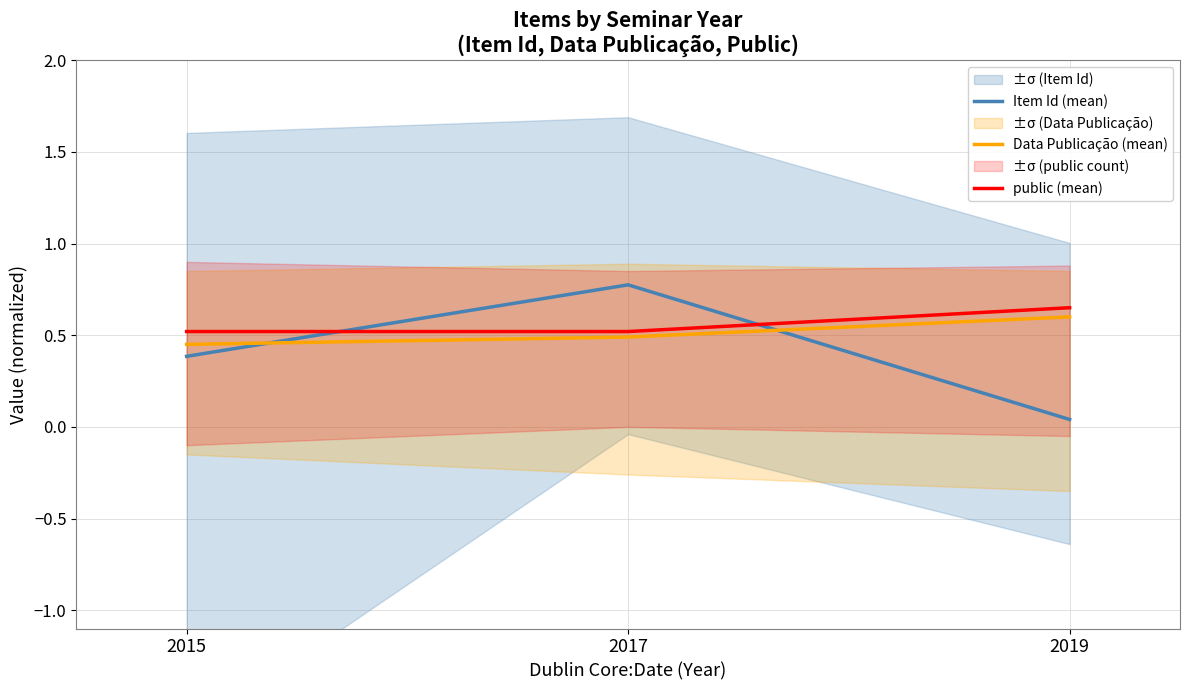

Rank the categories by public (mean) value from lowest to highest.

2015, 2017, 2019